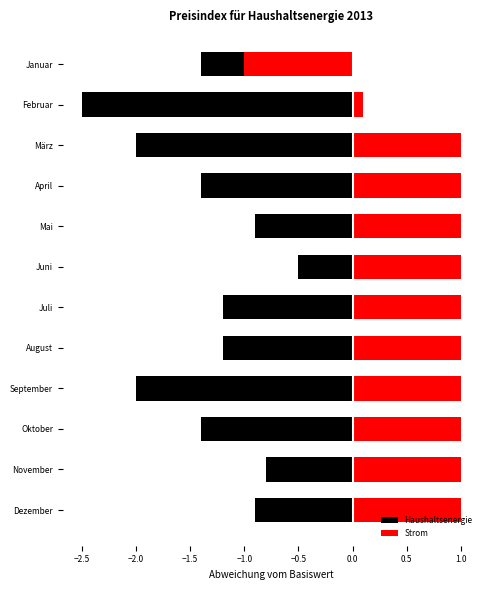

What are all the series names shown in the legend?

Haushaltsenergie, Strom